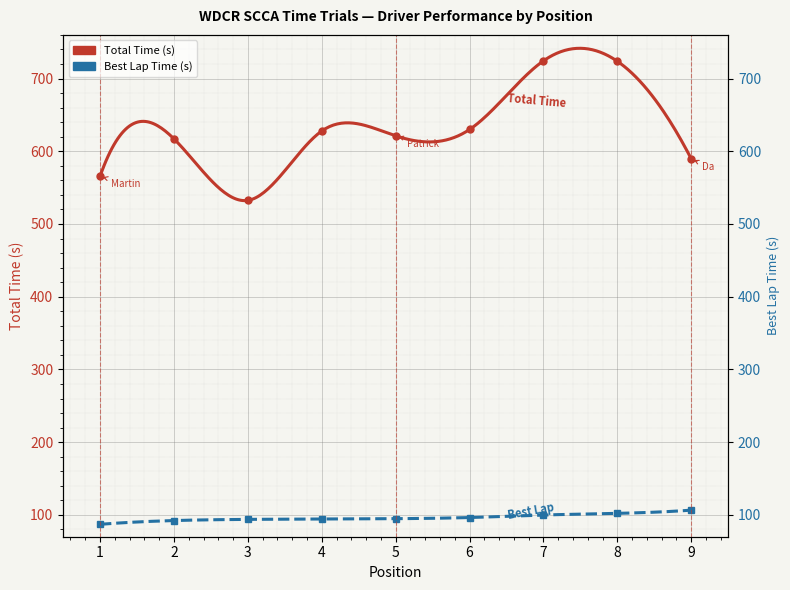

What is the total value across all series at 1?

652.6